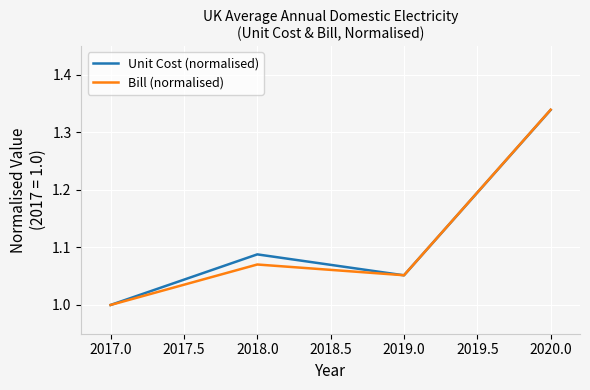

Rank the categories by Bill (normalised) value from highest to lowest.

2020.0, 2018.0, 2019.0, 2017.0